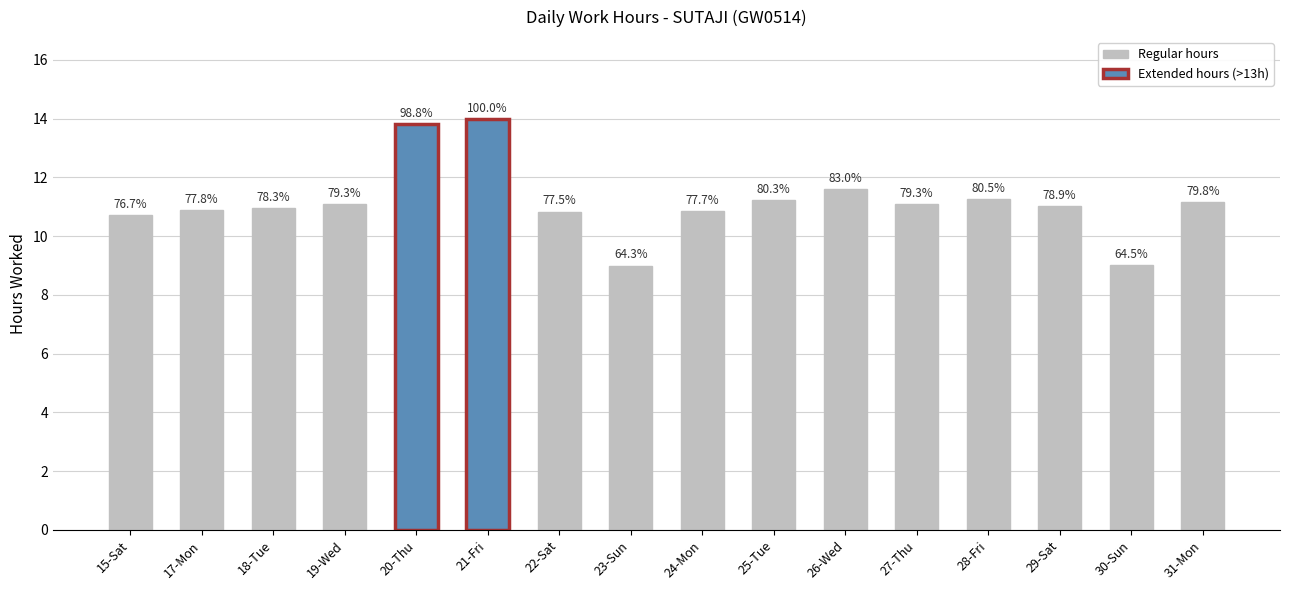

What is the difference between the values at 23-Sun and 29-Sat?

2.0